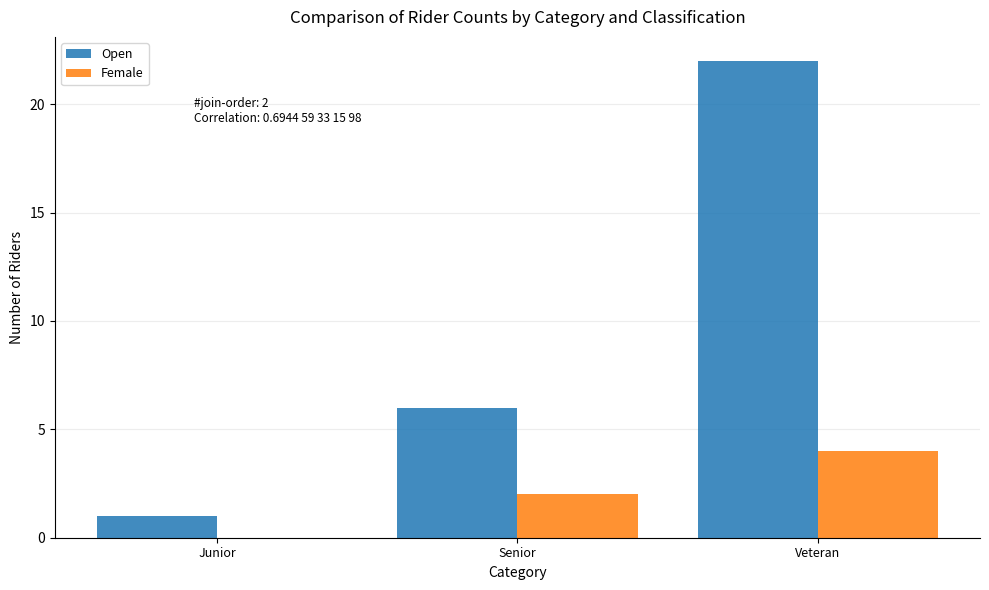

Reading left to right, what are all the values shown in this chart?

Open: Junior=1	Senior=6	Veteran=22
Female: Junior=0	Senior=2	Veteran=4